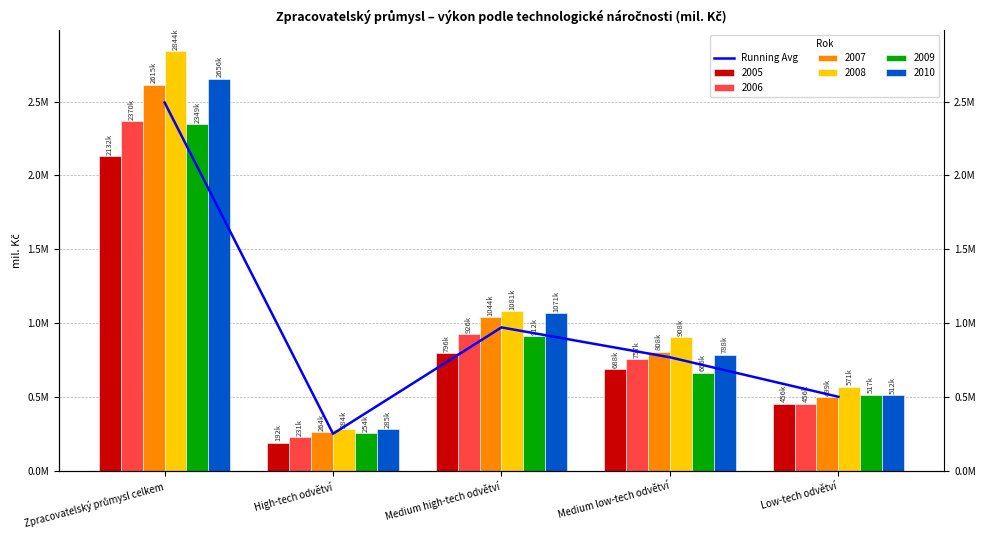

The chart shows a value of 769147.3 at Medium low-tech odvětví. True or false?

True